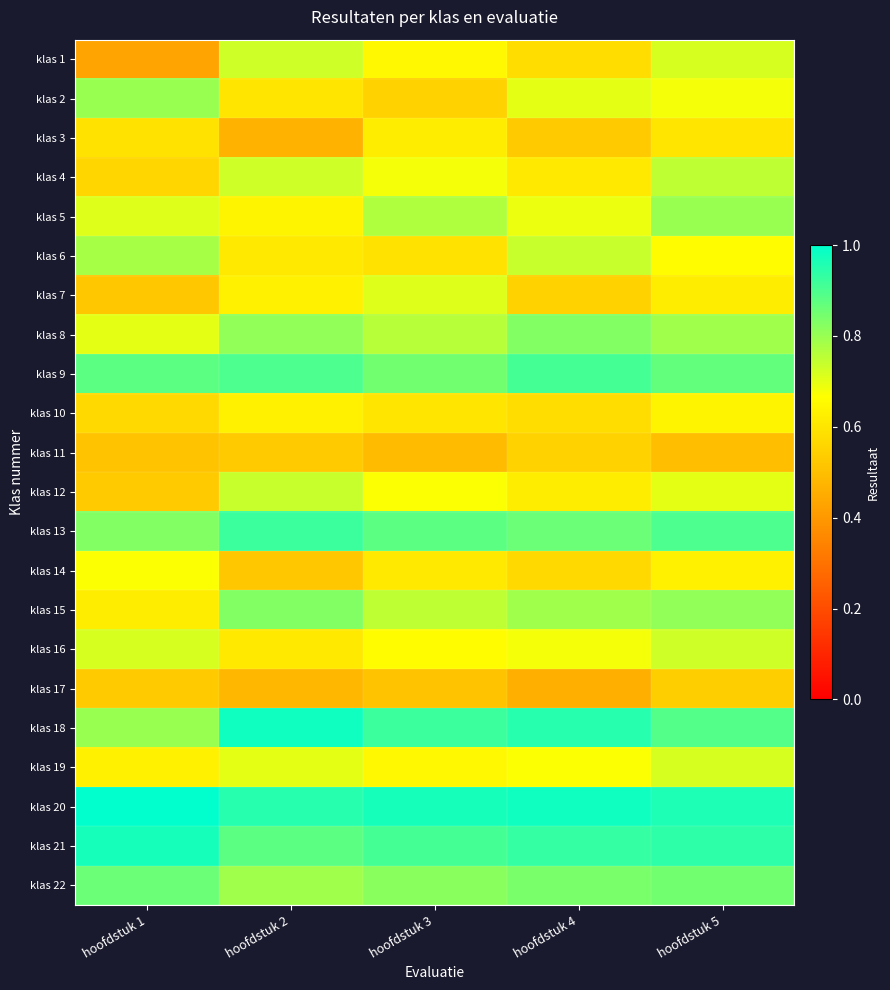

What is the spread (max minus min) of values at hoofdstuk 3?

0.5